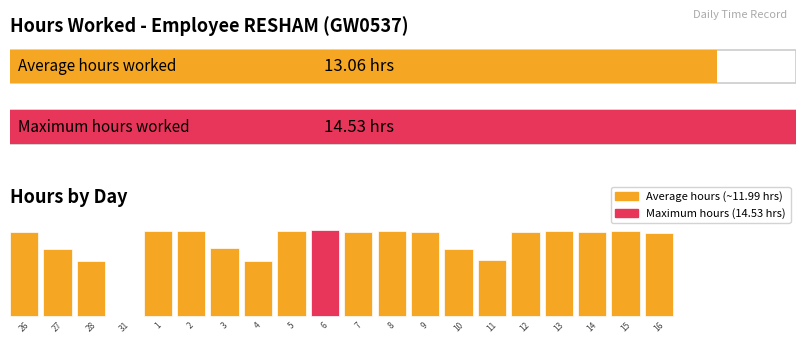

Read the value at 10.

11.3